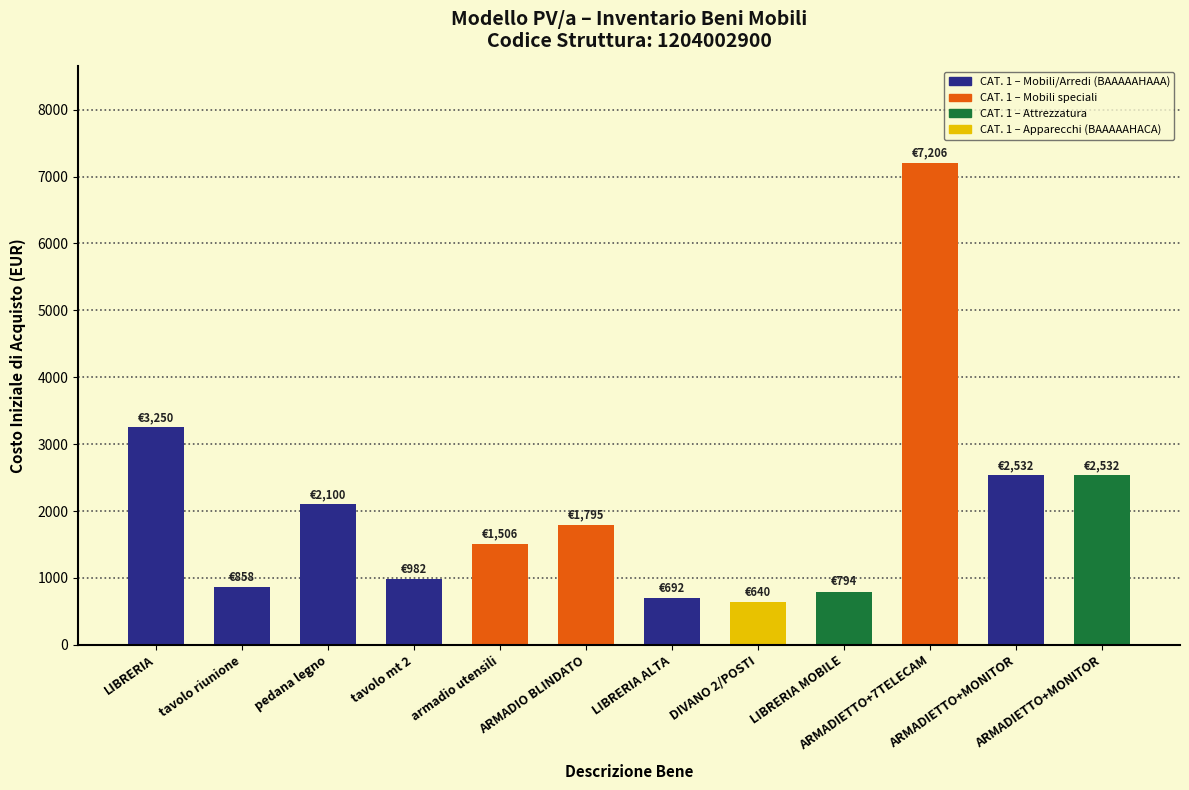

What is the average value?

2073.9